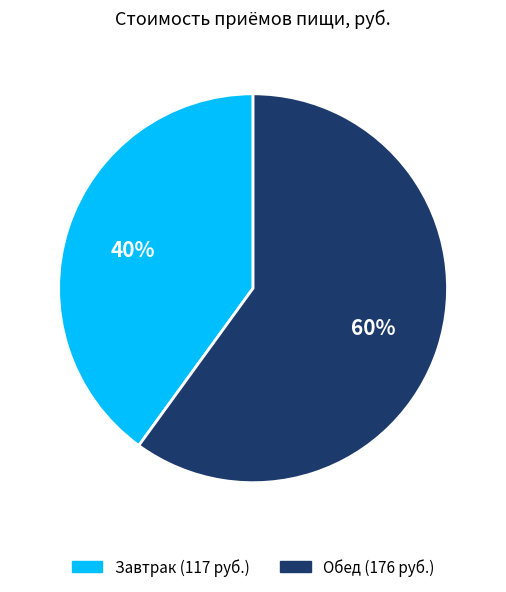

What is the largest slice in the pie chart?

Обед